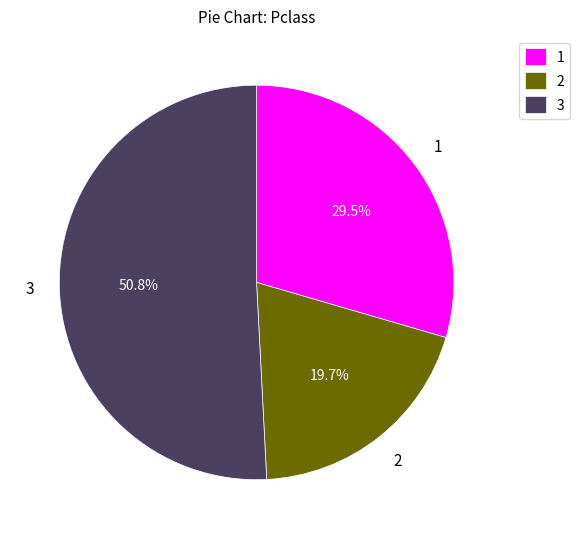

Is the sum of 3 and 2 greater than half?

Yes